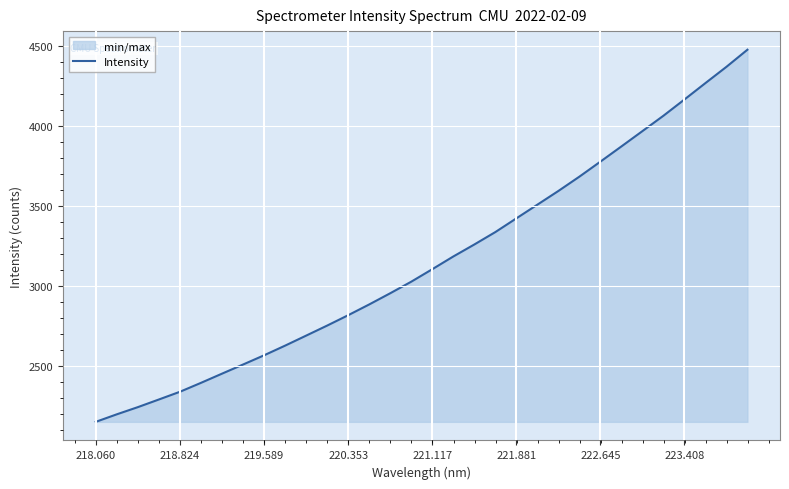

What is the difference between the maximum and minimum values?

2330.9